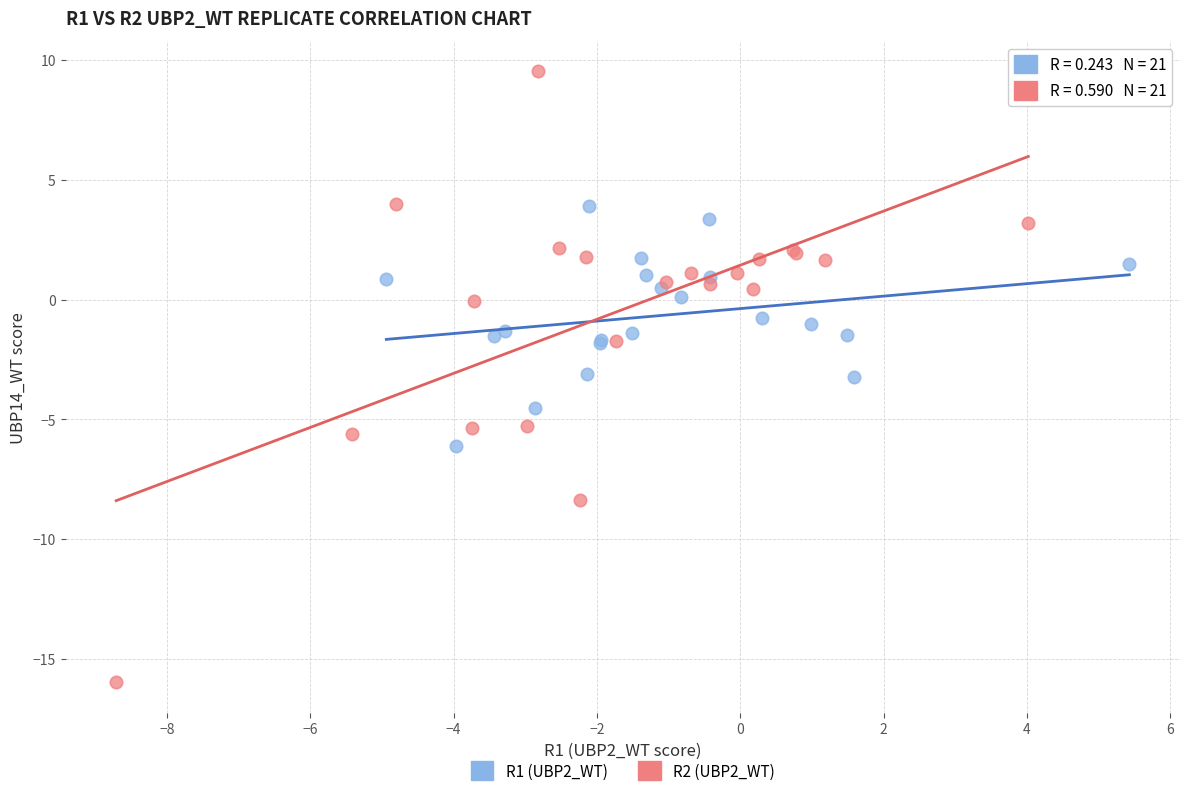

Which series contains the lowest Y value?

R2 (UBP2_WT)